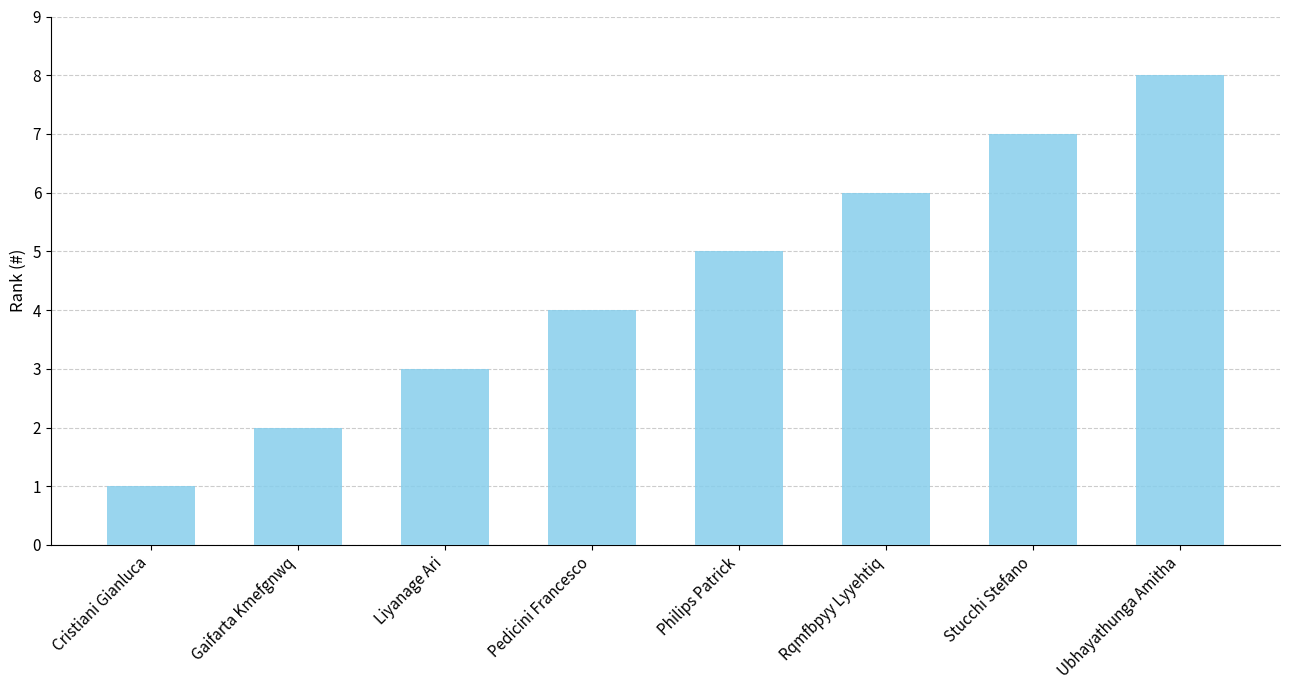

What is the change in value from Philips Patrick to Ubhayathunga Amitha?

+3